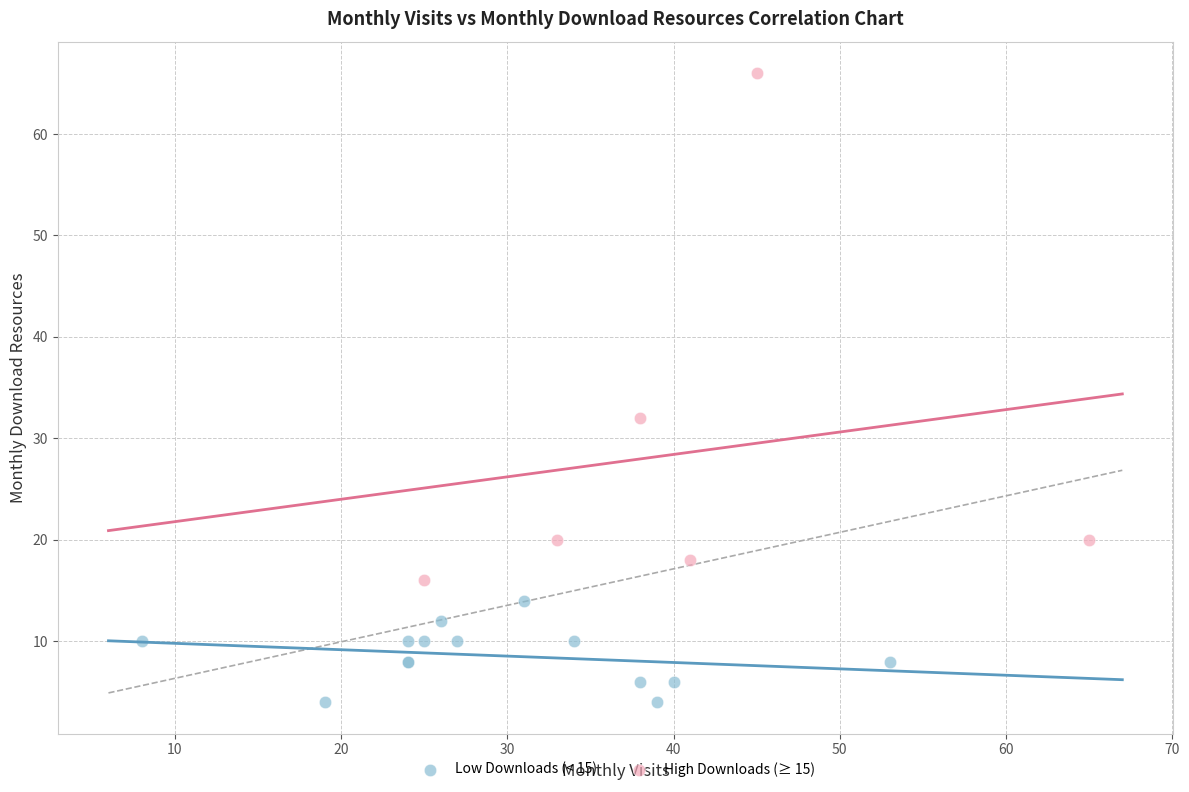

Which series has the largest Y range (max minus min)?

High Downloads (≥ 15)